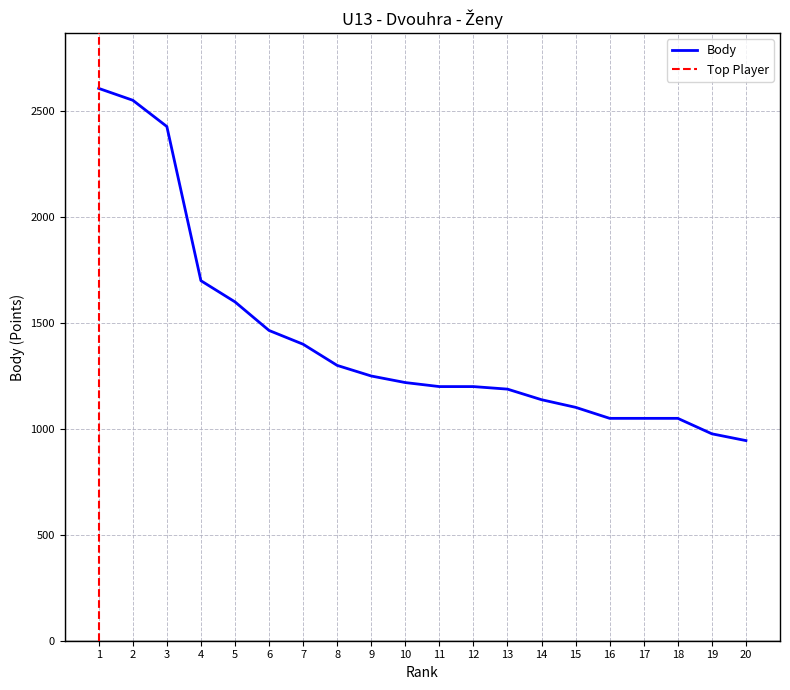

The value at 14 is 1684. True or false?

False